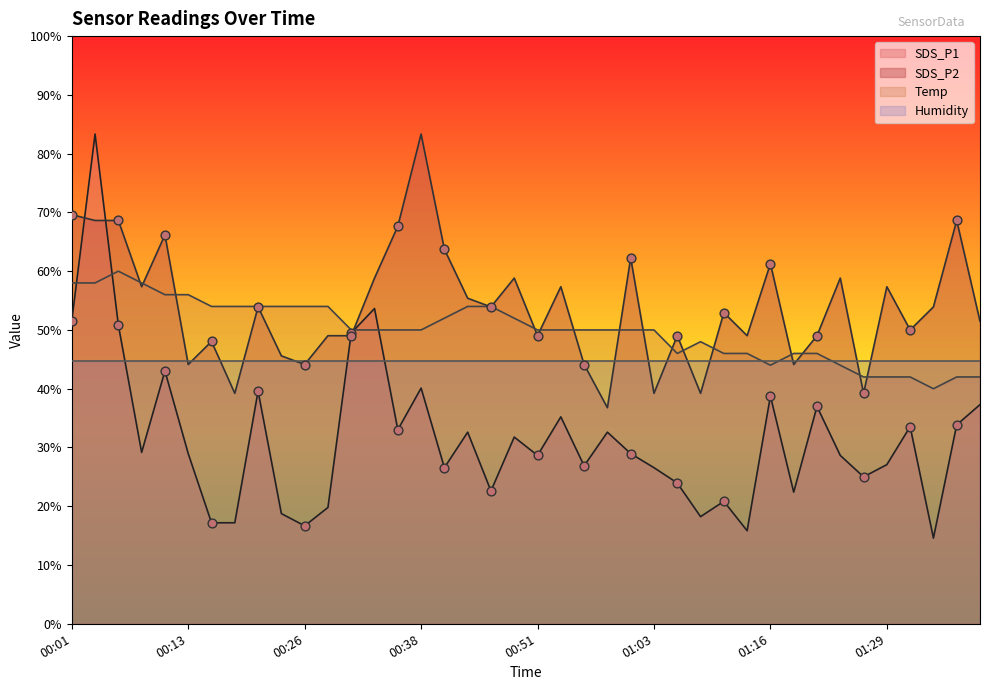

Which series has the widest spread of Y values?

SDS_P1